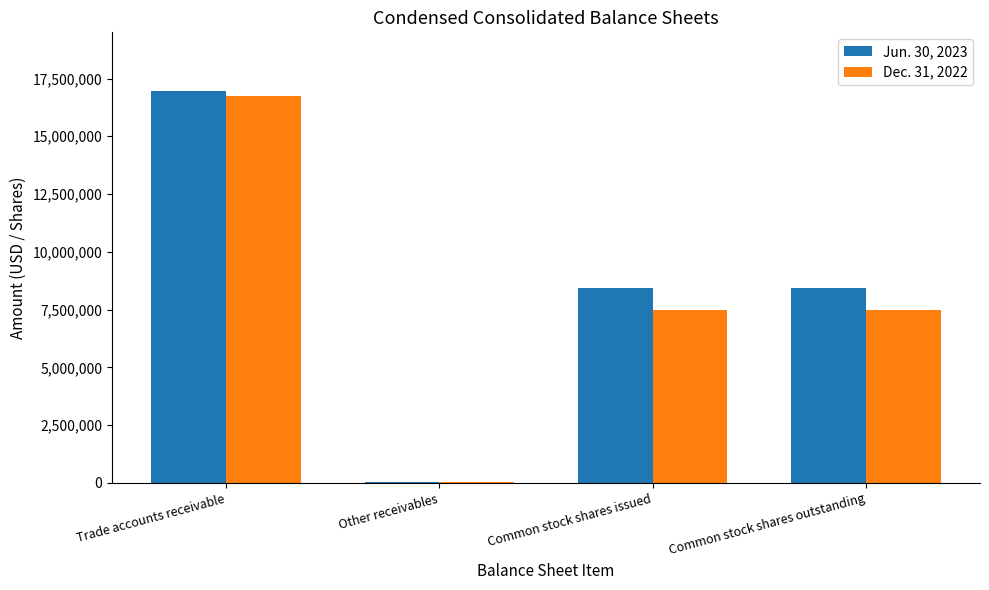

At which category is the sum across all series the highest?

Trade accounts receivable